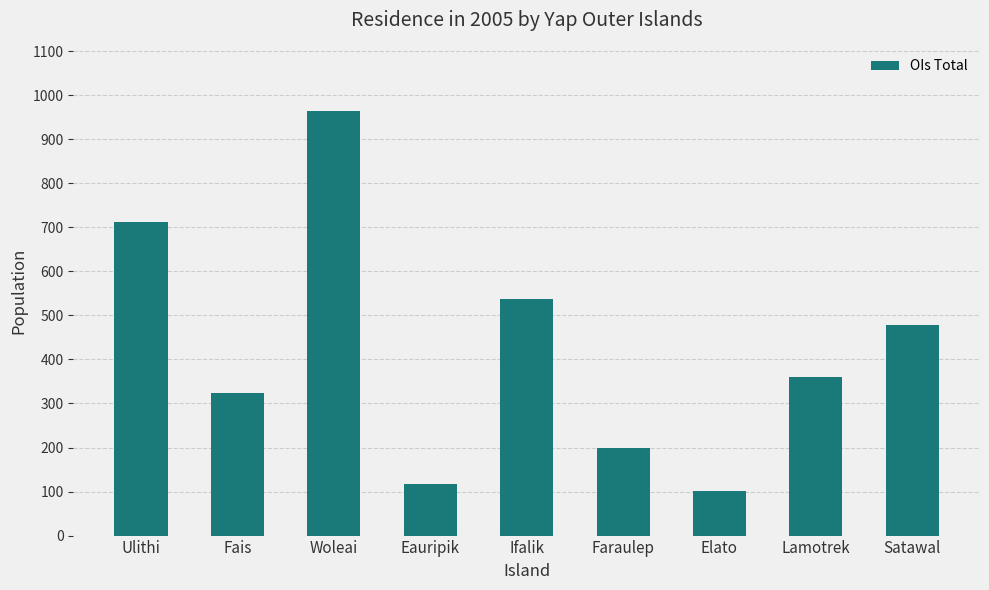

What is the change in value from Eauripik to Elato?

-14